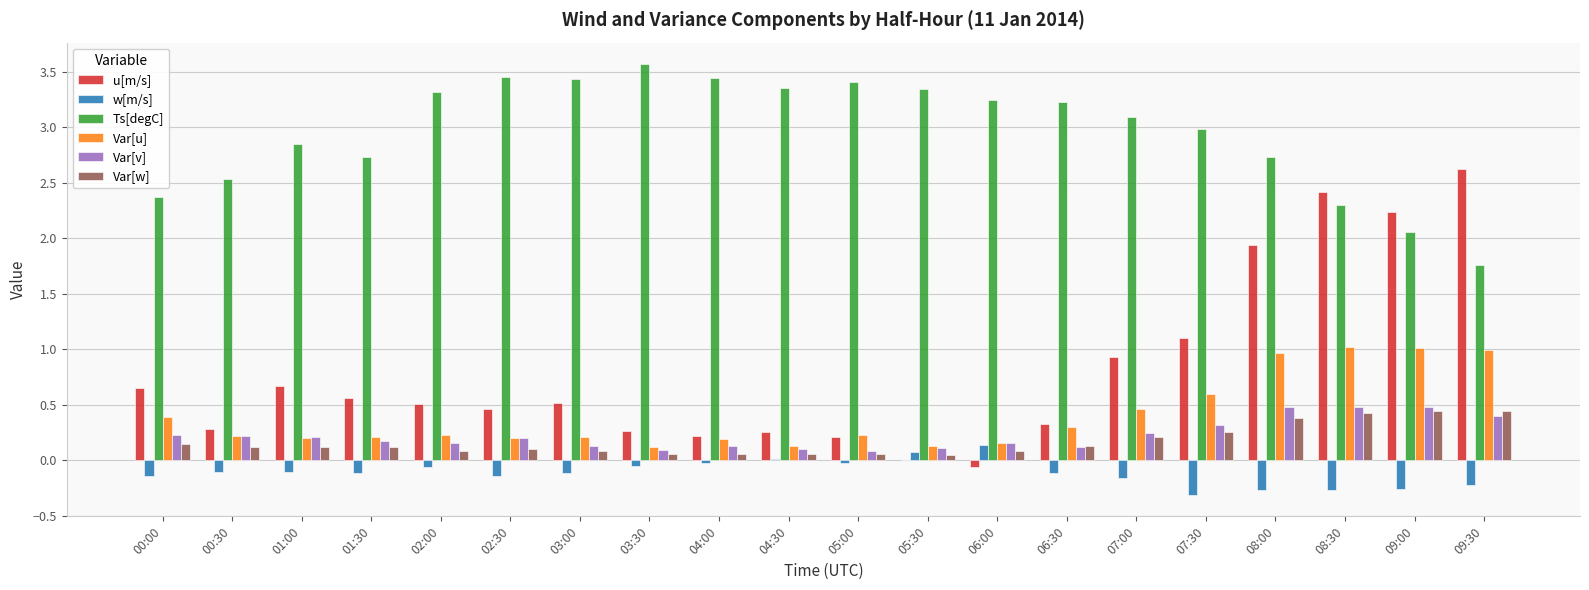

What is the greatest value displayed?

3.6